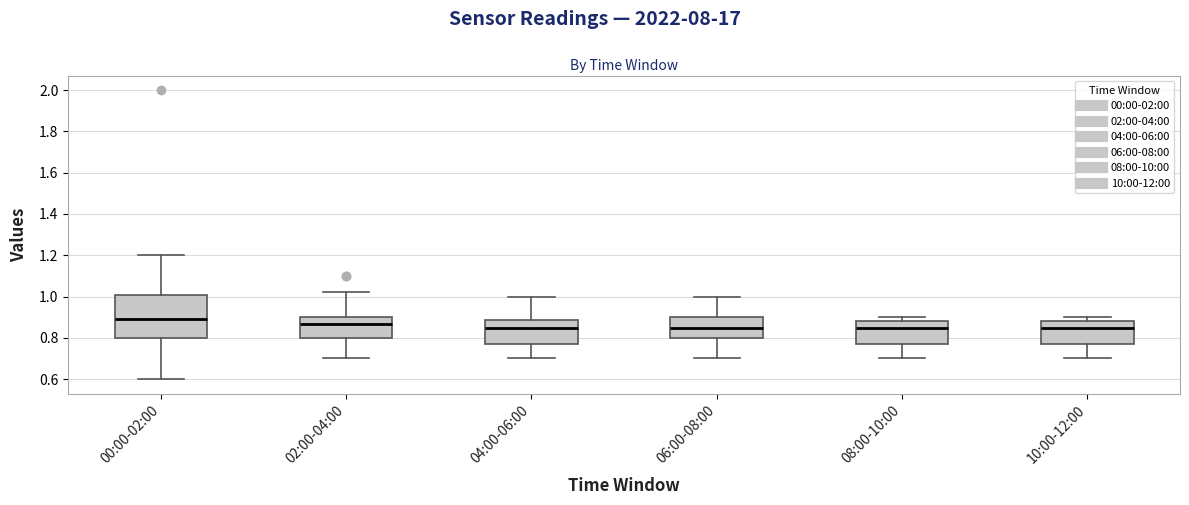

Reading left to right, transcribe this box plot: for each box, give where its median line is, the range the box spans, and where its two whiskers end, as read against the y-axis. The values are not printed on the chart, so give them approximately, as read against the axis.

00:00-02:00: median 0.90, box 0.80 to 1.00, whiskers 0.60 to 1.20
02:00-04:00: median 0.86, box 0.80 to 0.90, whiskers 0.70 to 1.02
04:00-06:00: median 0.86, box 0.78 to 0.88, whiskers 0.70 to 1.00
06:00-08:00: median 0.86, box 0.80 to 0.90, whiskers 0.70 to 1.00
08:00-10:00: median 0.86, box 0.78 to 0.88, whiskers 0.70 to 0.90
10:00-12:00: median 0.86, box 0.78 to 0.88, whiskers 0.70 to 0.90